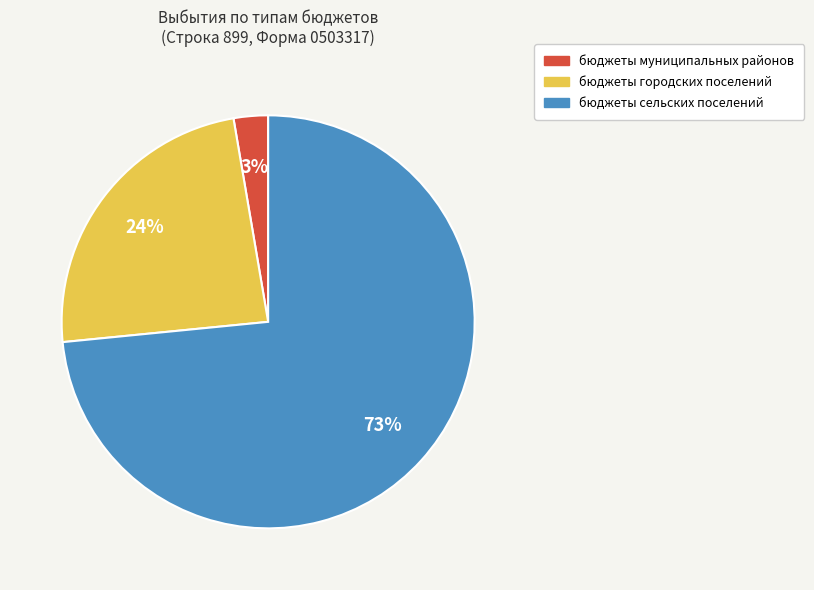

Is the sum of бюджеты сельских поселений and бюджеты муниципальных районов greater than half?

Yes